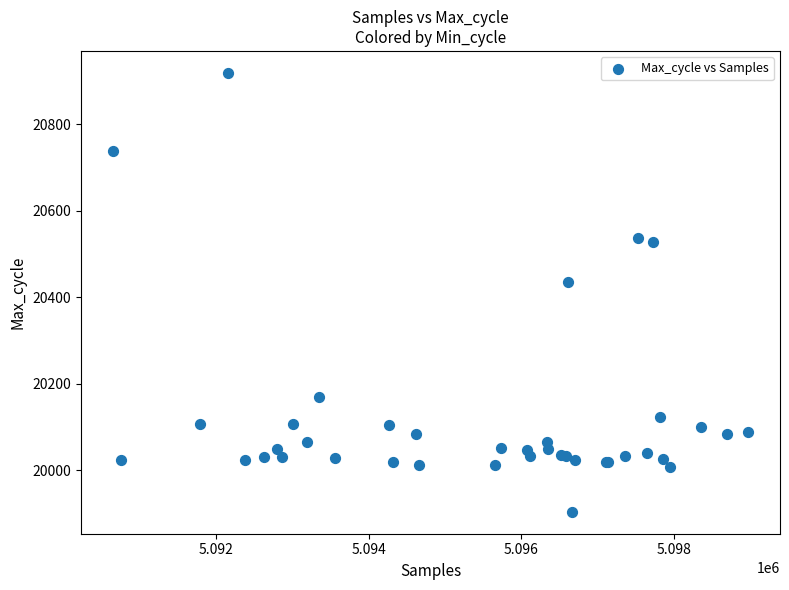

What Y value in the scatter plot is closest to 20411?

20436